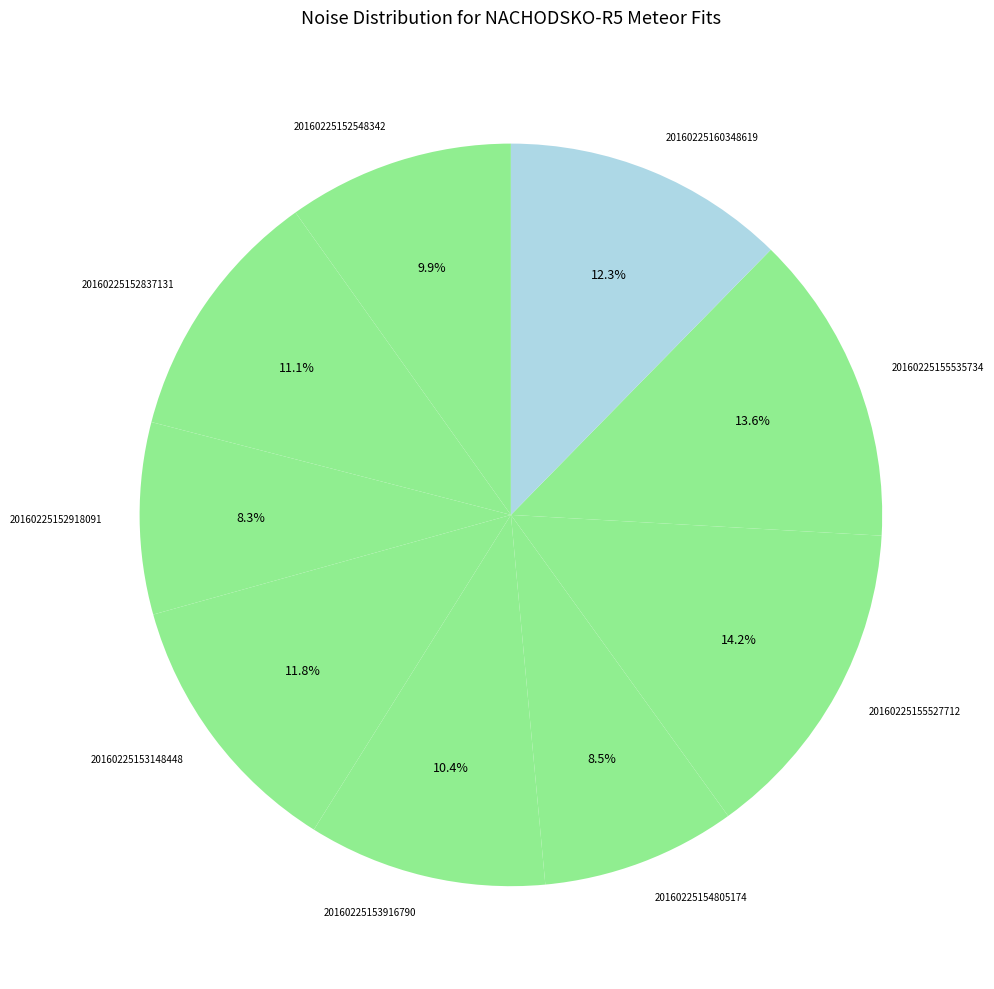

Does 20160225160348619 account for over 50% of the chart?

No